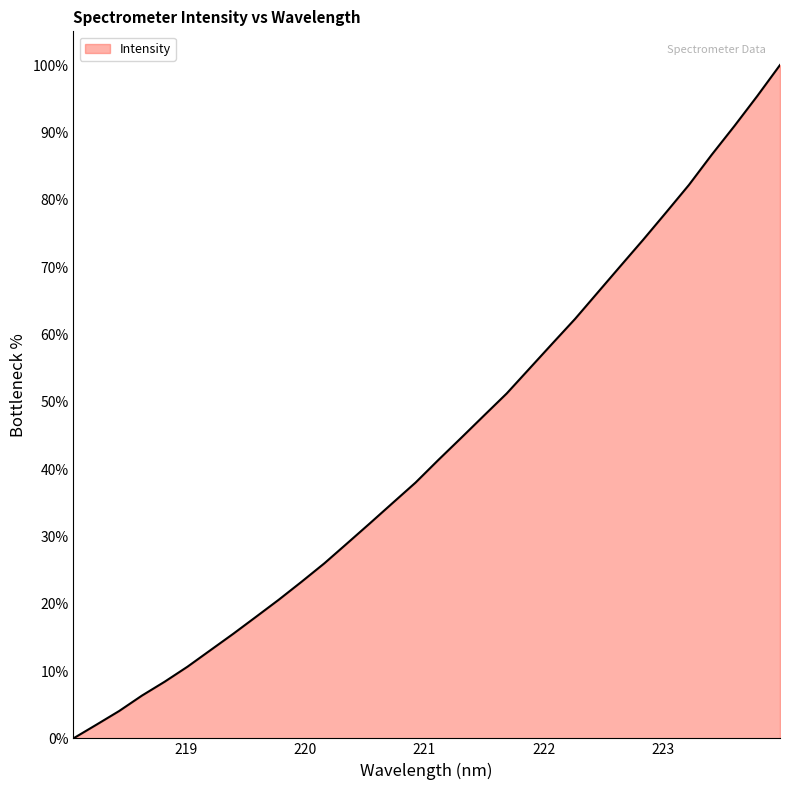

What is the difference between the maximum and minimum values?

100.0